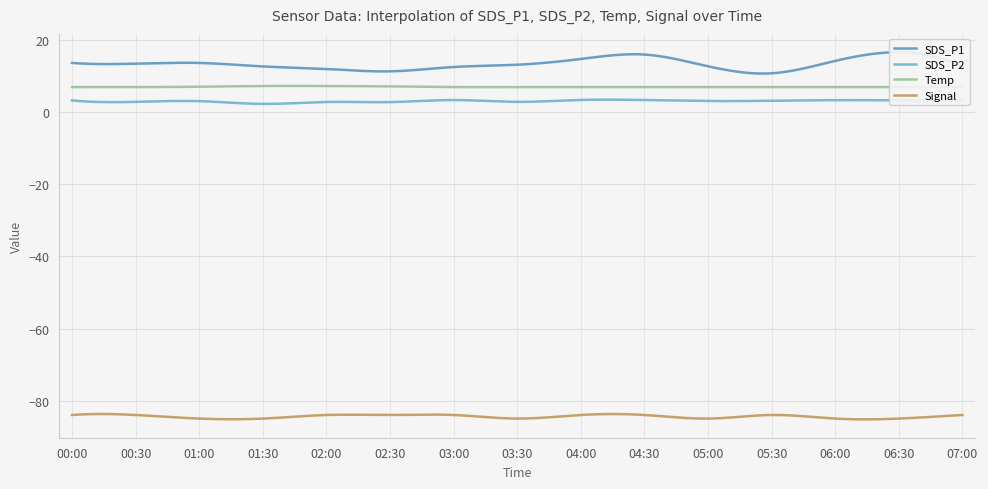

Is the value of Signal at 07:00 greater than the value of SDS_P1 at 00:00?

No